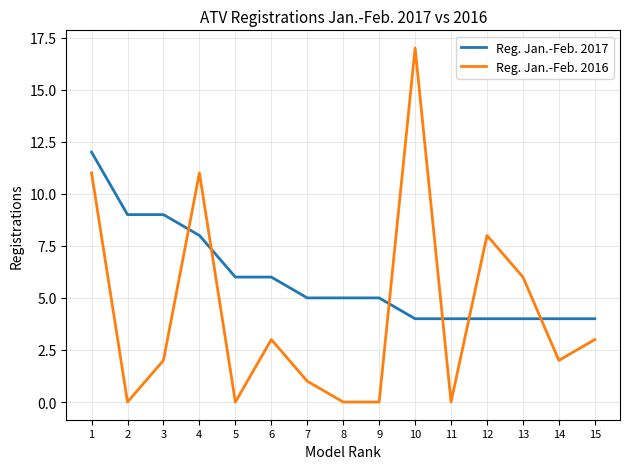

At 5, list the series in order from smallest to largest.

Reg. Jan.-Feb. 2016, Reg. Jan.-Feb. 2017